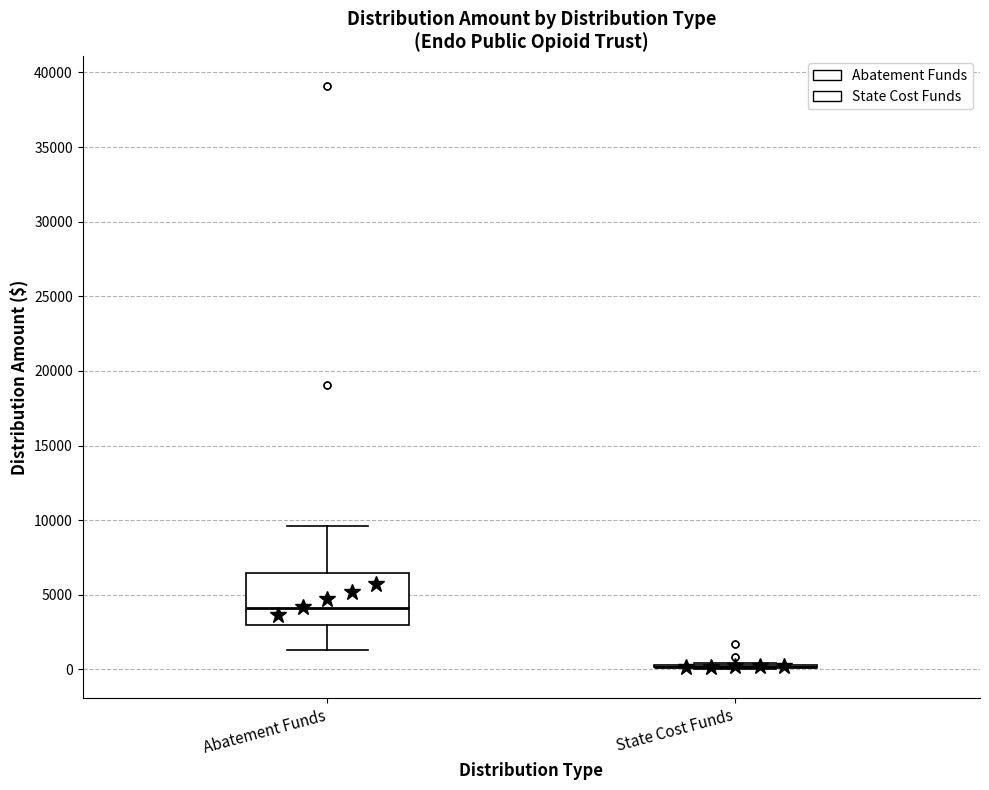

Comparing the boxes themselves (not the whiskers), which one is the tallest?

Abatement Funds